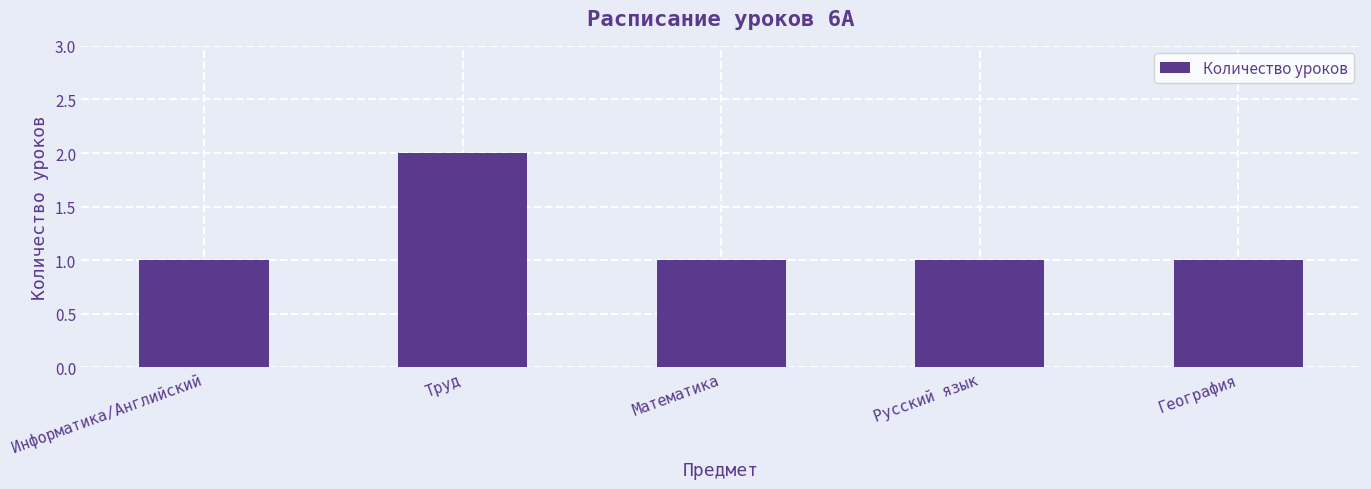

What is the label of the 3rd bar from the right?

Математика